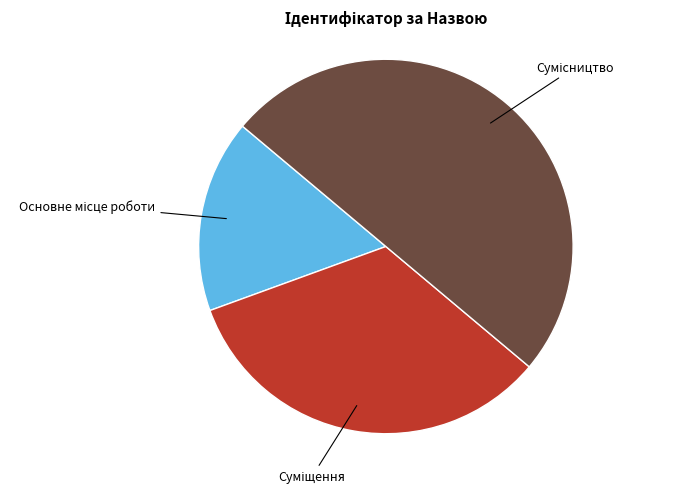

Count the number of slices in the pie.

3